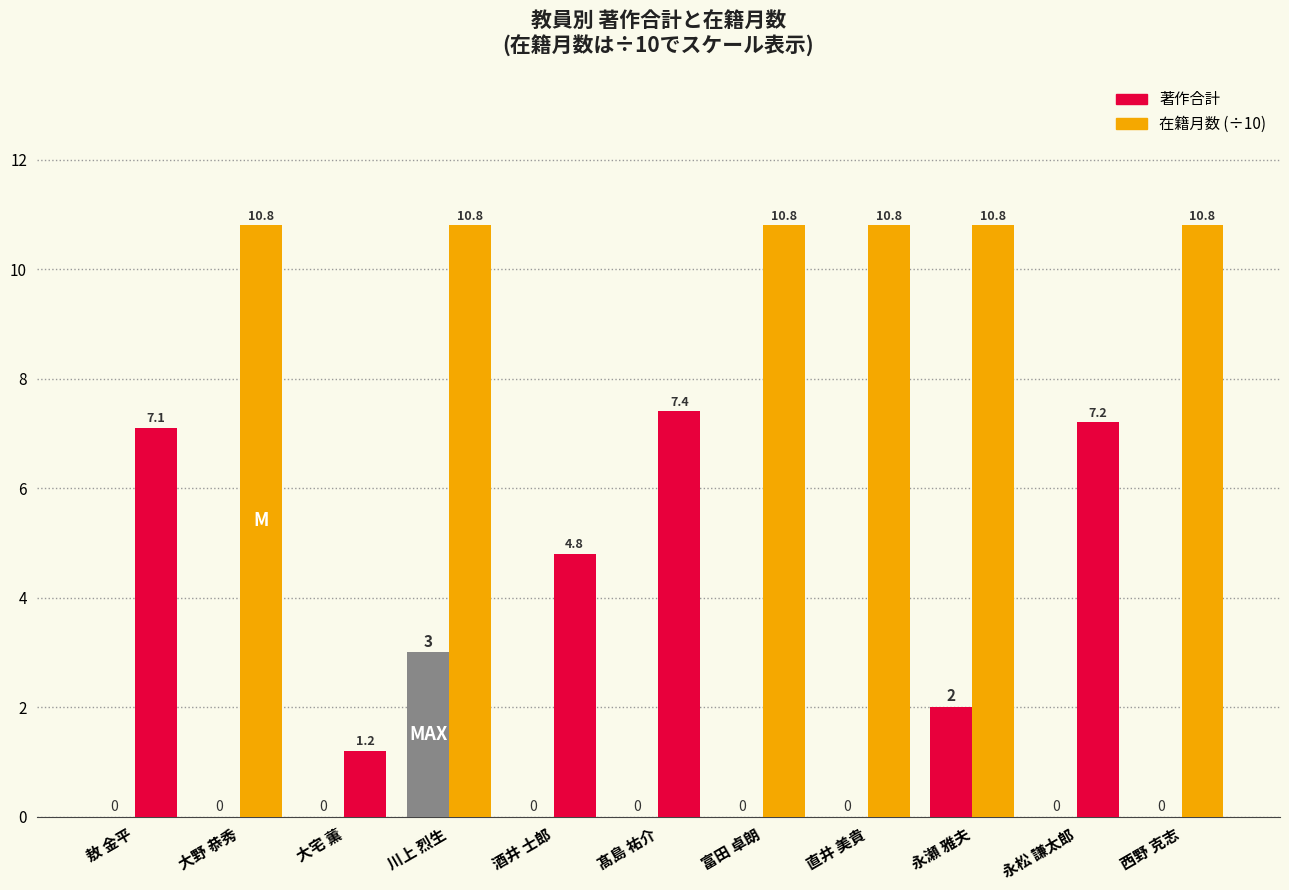

At 大野 恭秀, list the series in order from smallest to largest.

著作合計, 在籍月数 (÷10)